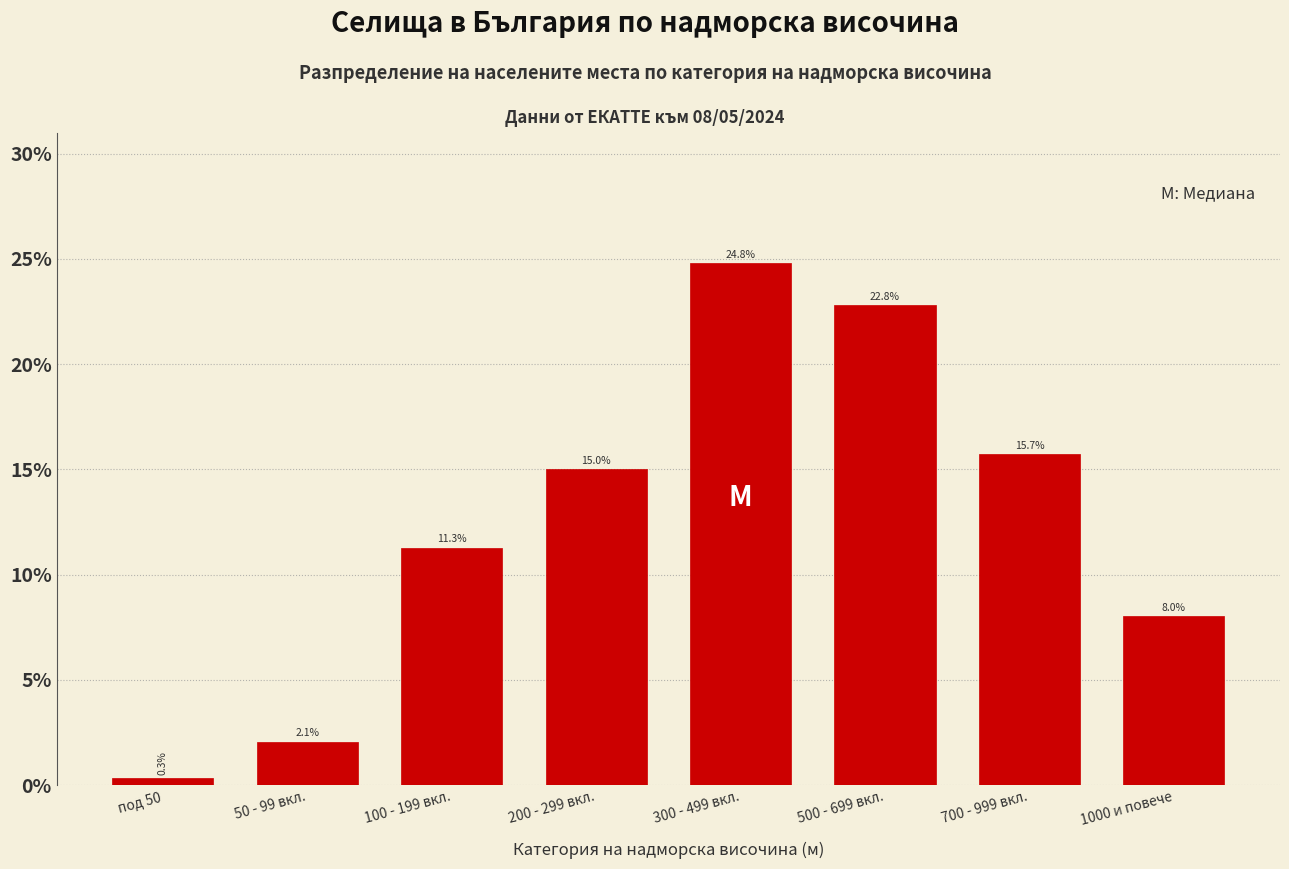

Reading left to right, what are all the values shown in this chart?

под 50=0.3	50 - 99 вкл.=2.1	100 - 199 вкл.=11.3	200 - 299 вкл.=15.0	300 - 499 вкл.=24.8	500 - 699 вкл.=22.8	700 - 999 вкл.=15.7	1000 и повече=8.0